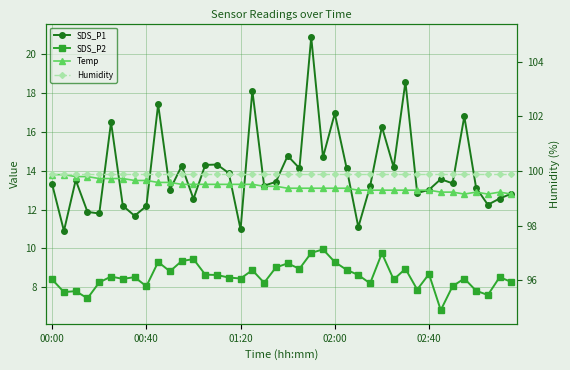

Is this an area chart (filled region under the line)?

No